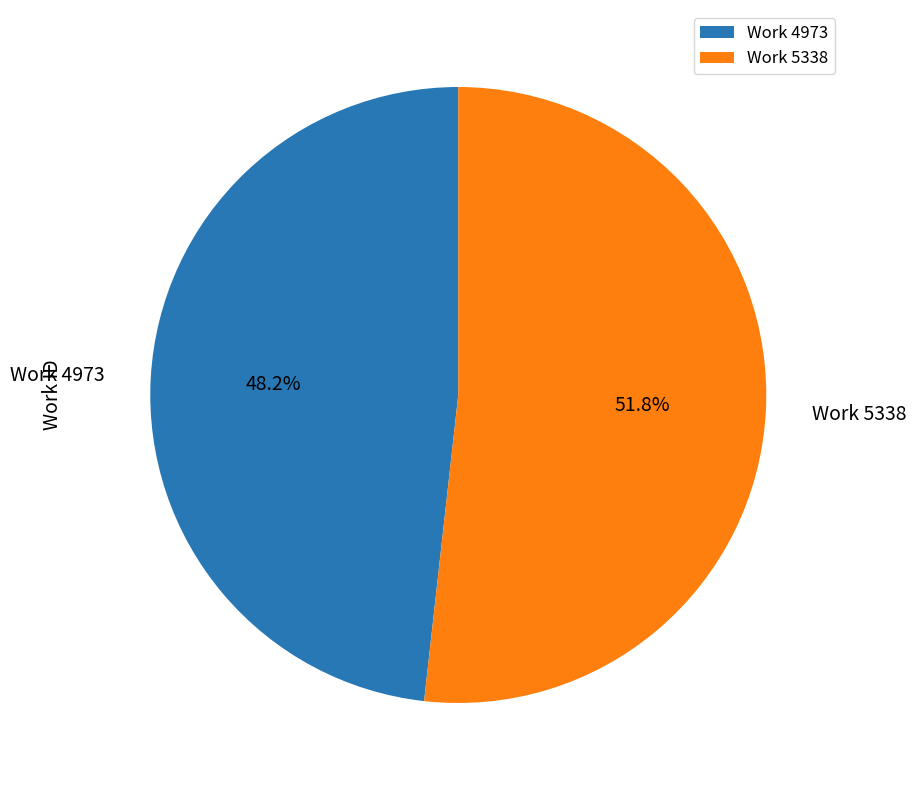

To the nearest percent, what percentage of the pie is Work 5338?

52%